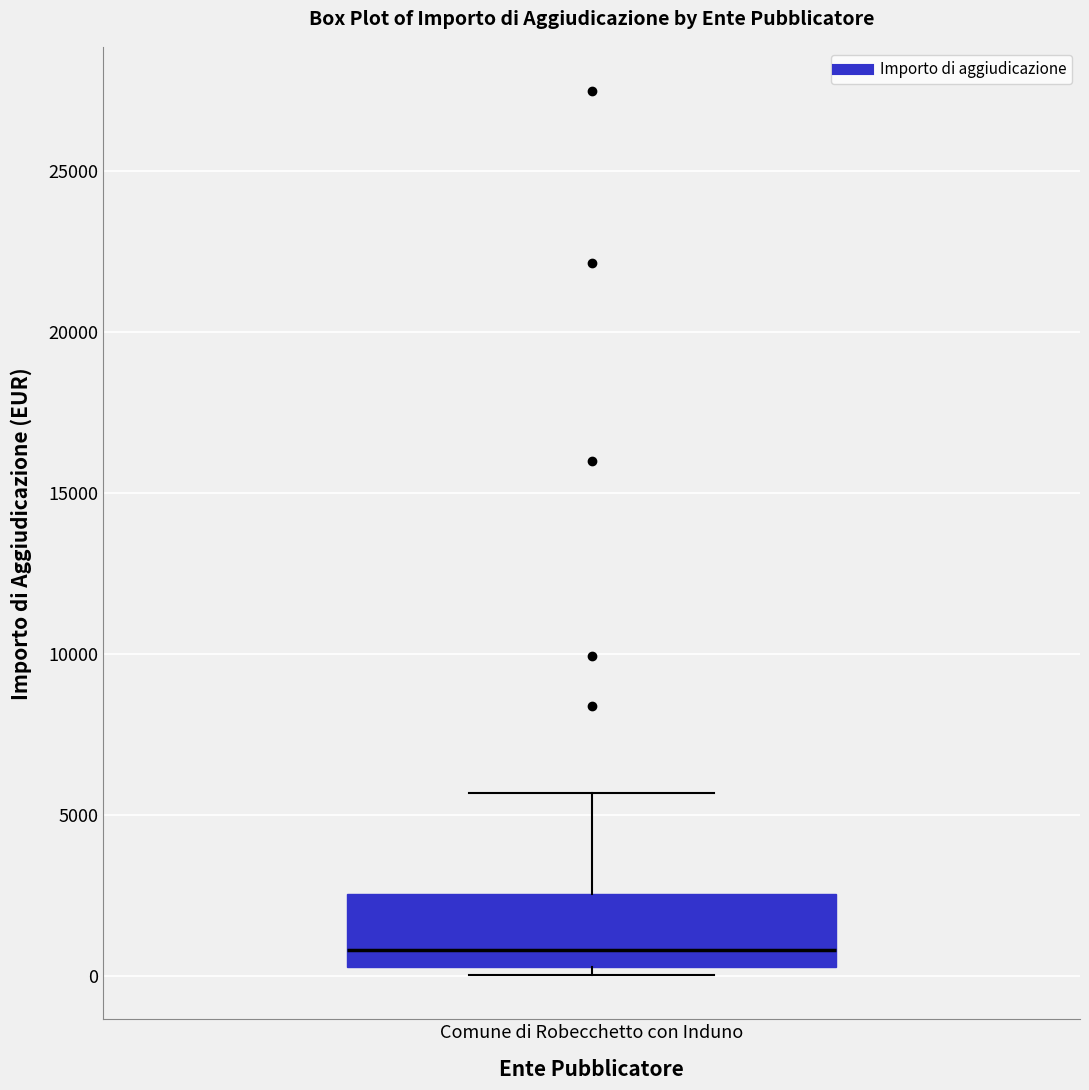

Where is the lower edge of the box for Comune di Robecchetto con Induno on the y-axis? The values are not printed on the chart, so give them approximately, as read against the axis.

500